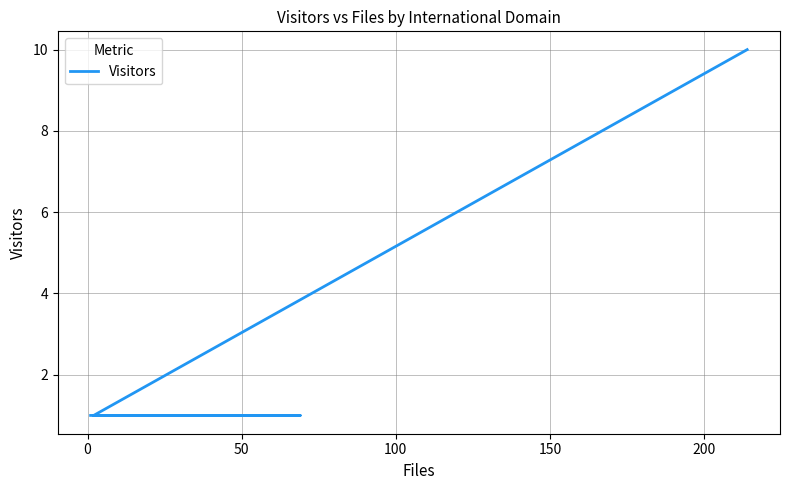

How many values are between 1 and 2?

9